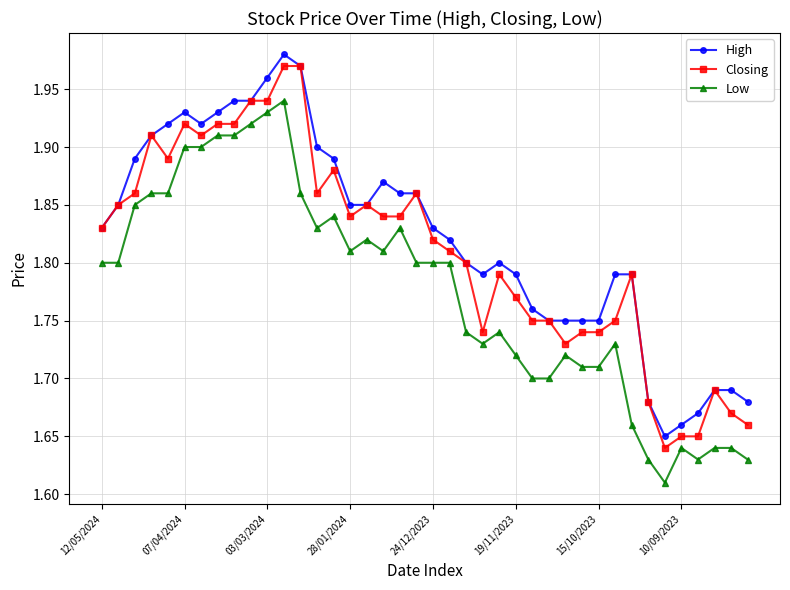

Rank the series by their average value, from highest to lowest.

High, Closing, Low